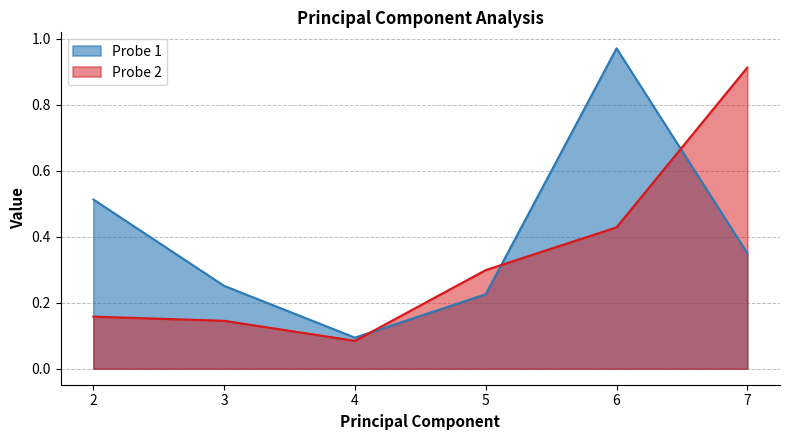

Reading left to right, what are all the values shown in this chart?

Probe 1: 2=0.5	3=0.3	4=0.1	5=0.2	6=1.0	7=0.4
Probe 2: 2=0.2	3=0.1	4=0.1	5=0.3	6=0.4	7=0.9